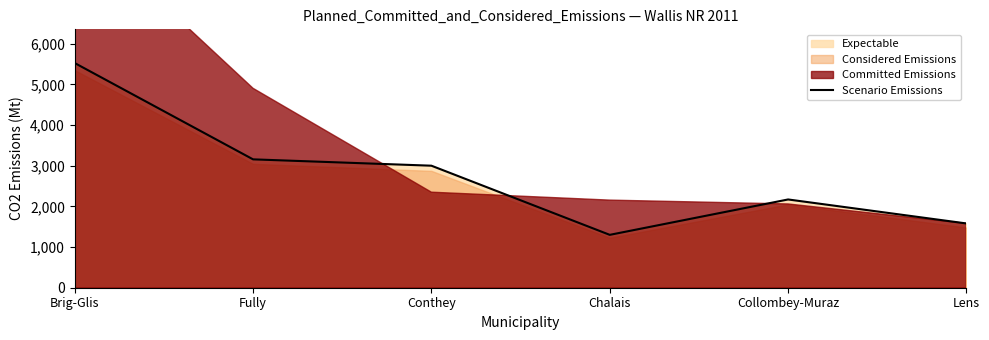

Read the value at Collombey-Muraz, to the nearest 10.

2170